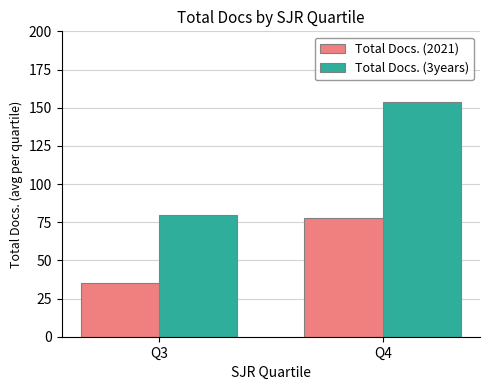

Which series has the widest spread of values?

Total Docs. (3years)